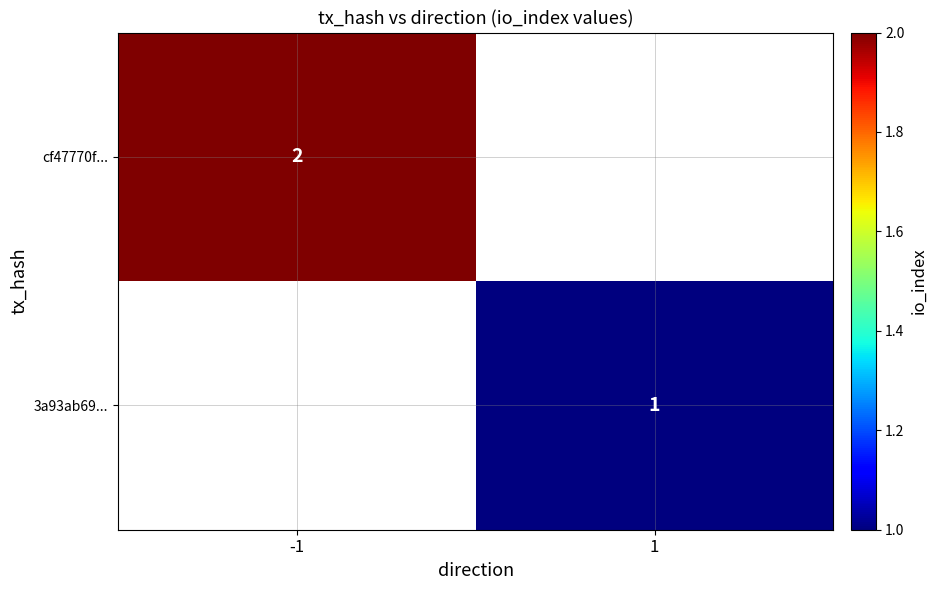

True or false: cf47770f... has a value of 1 at -1.

False